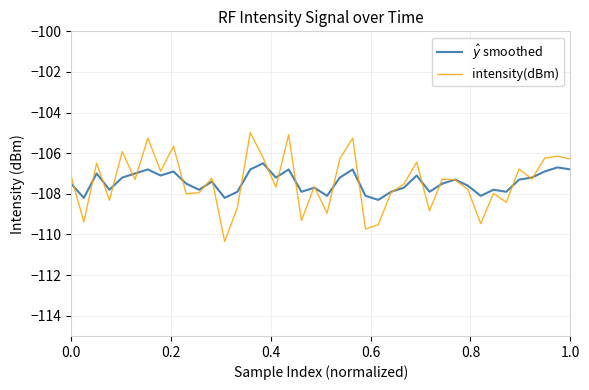

Which series has the largest range (max minus min)?

intensity(dBm)